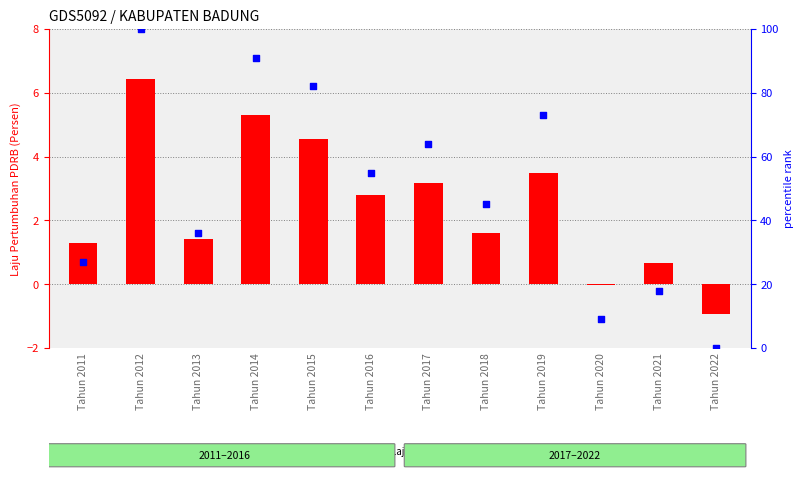

Is the value of Laju Pertumbuhan PDRB at Tahun 2021 greater than the value of percentile rank within the sample at Tahun 2018?

No